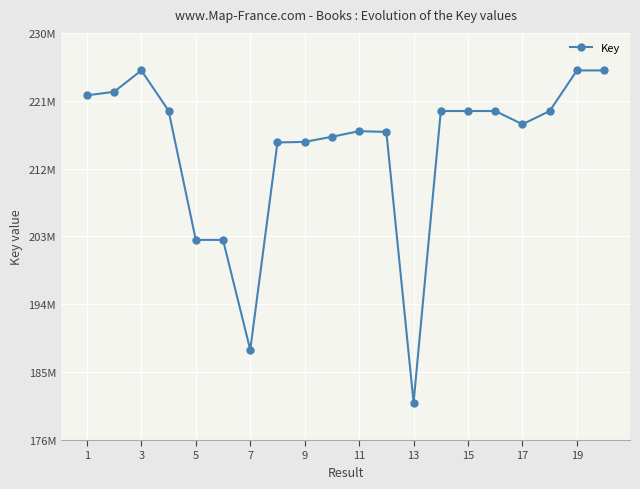

Does the chart have visible grid lines?

Yes